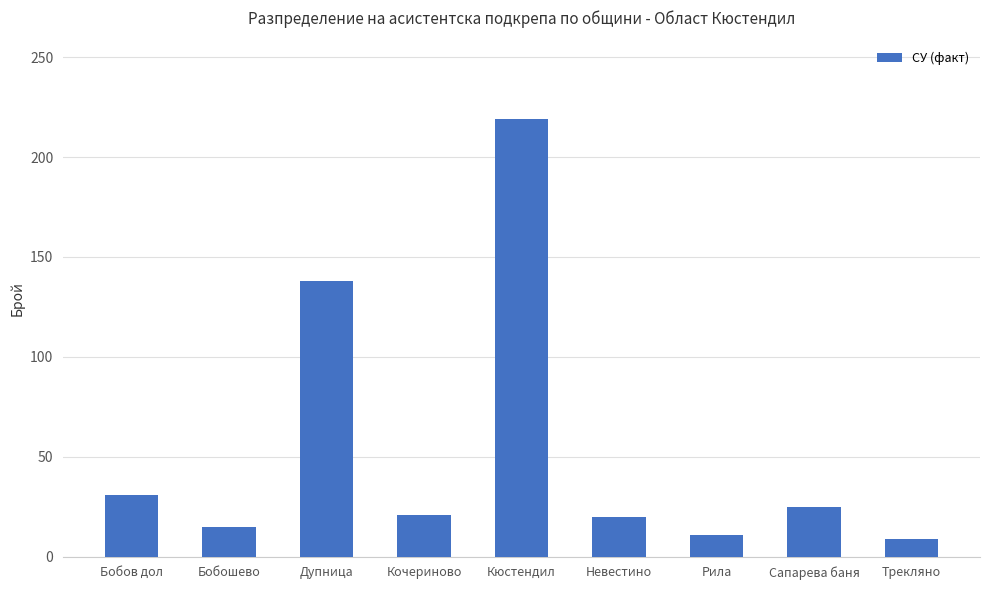

At which category does the chart reach its peak across all series?

Кюстендил